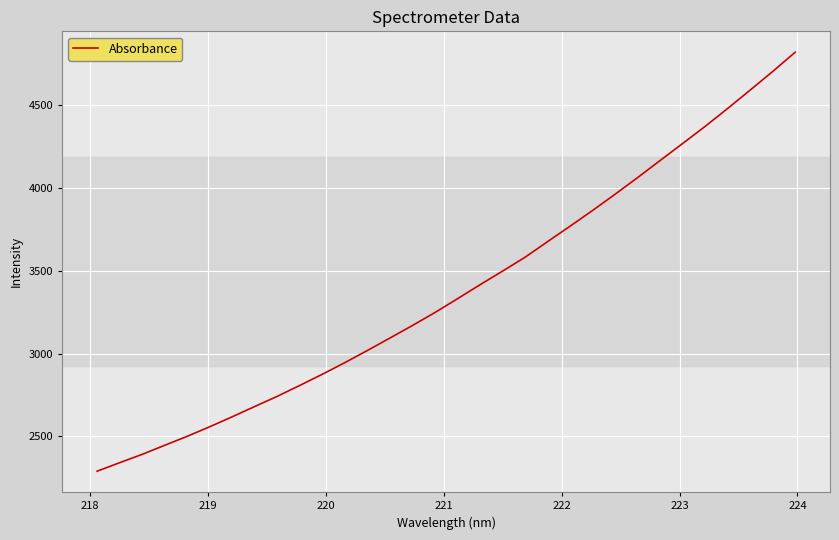

What is the greatest value displayed?

4821.0